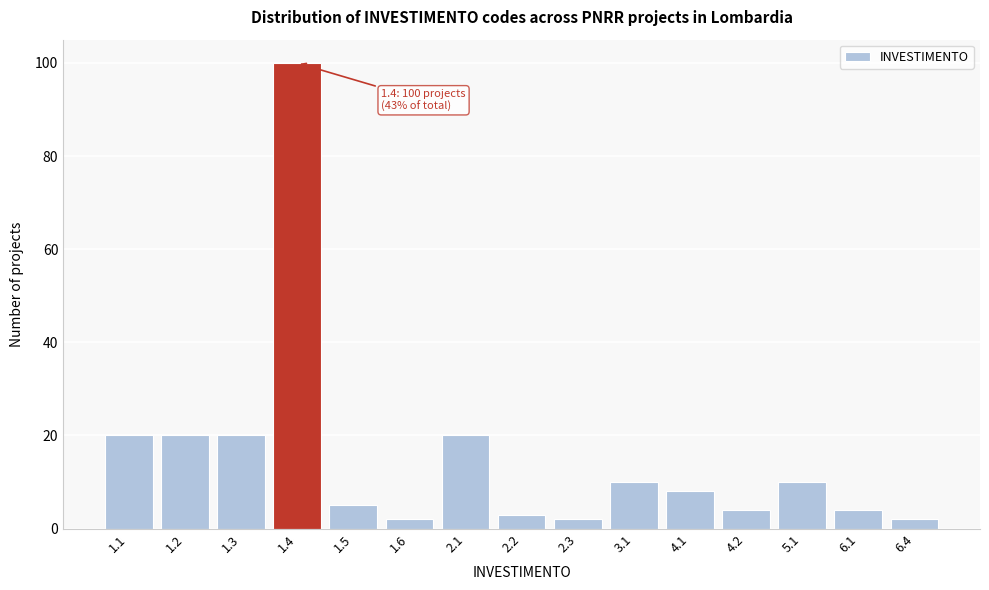

Reading right to left, extract all data points from this chart.

6.4=2	6.1=4	5.1=10	4.2=4	4.1=8	3.1=10	2.3=2	2.2=3	2.1=20	1.6=2	1.5=5	1.4=100	1.3=20	1.2=20	1.1=20